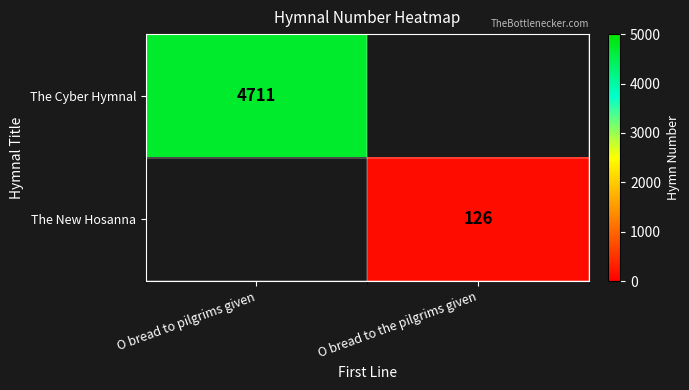

The value of The Cyber Hymnal at O bread to pilgrims given is 7591. True or false?

False